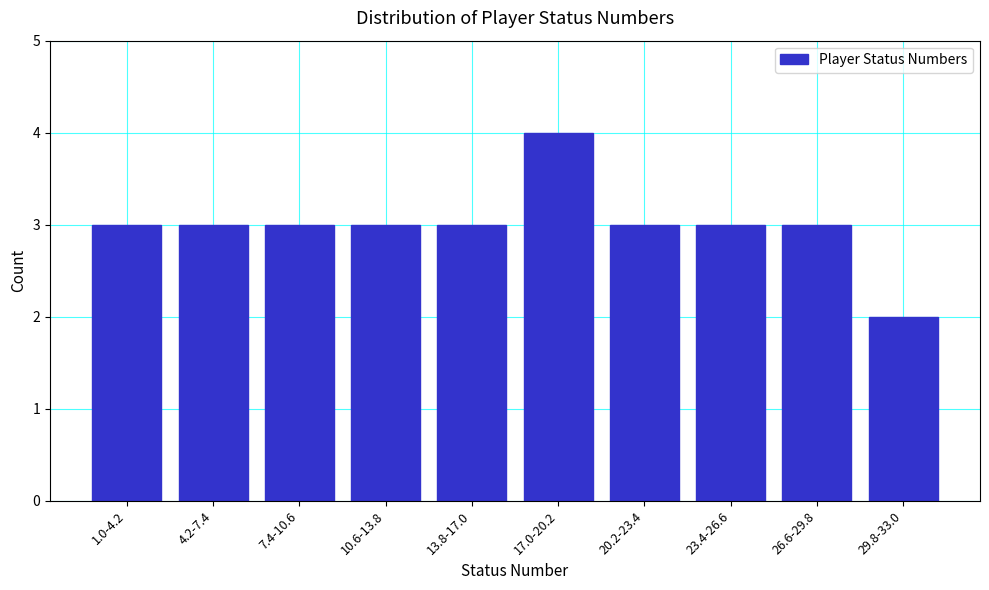

Reading right to left, what are all the values shown in this chart?

29.8-33.0=2	26.6-29.8=3	23.4-26.6=3	20.2-23.4=3	17.0-20.2=4	13.8-17.0=3	10.6-13.8=3	7.4-10.6=3	4.2-7.4=3	1.0-4.2=3